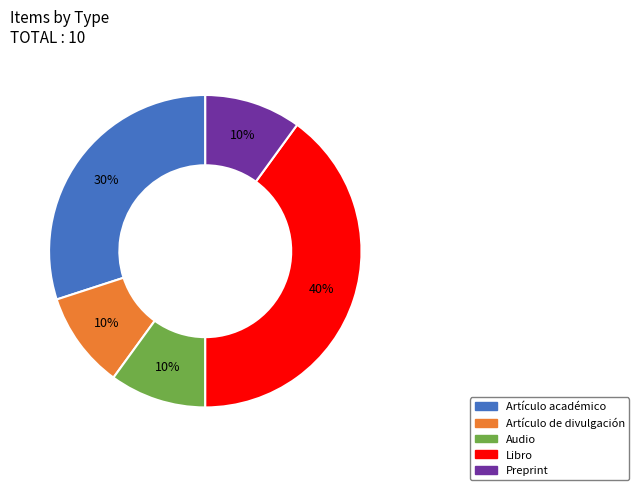

Is Audio the majority of the pie?

No